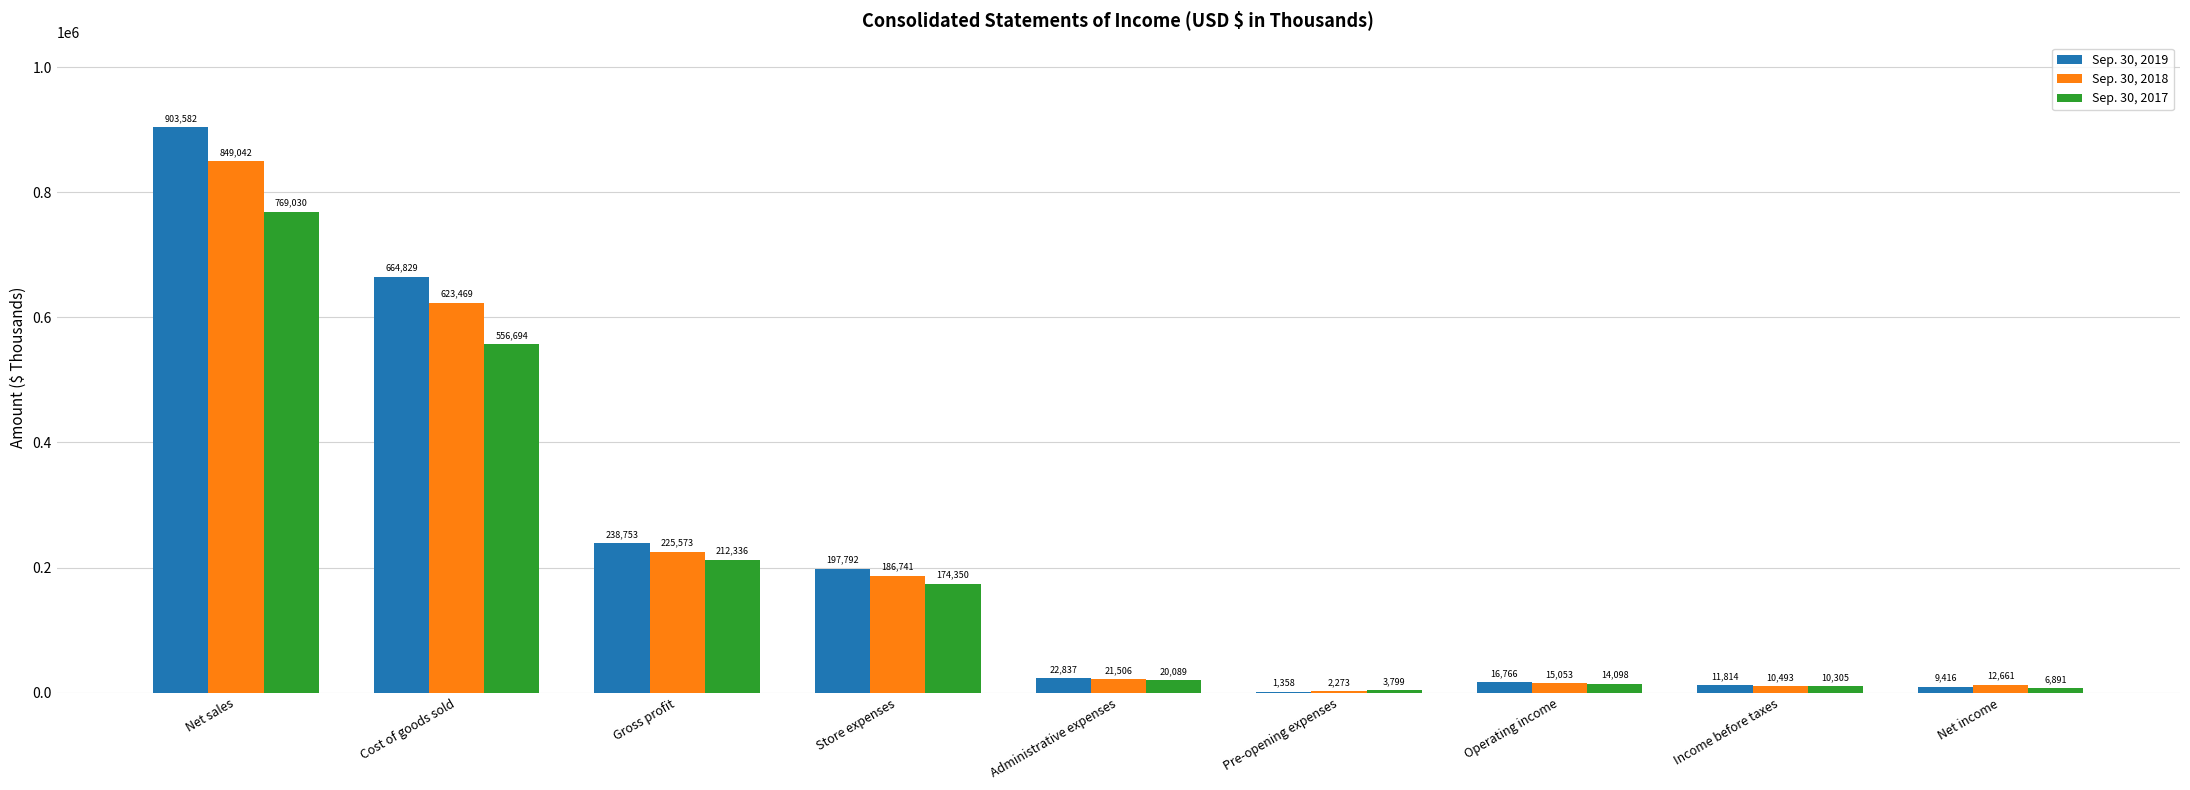

What is the spread (max minus min) of values at Store expenses?

23442